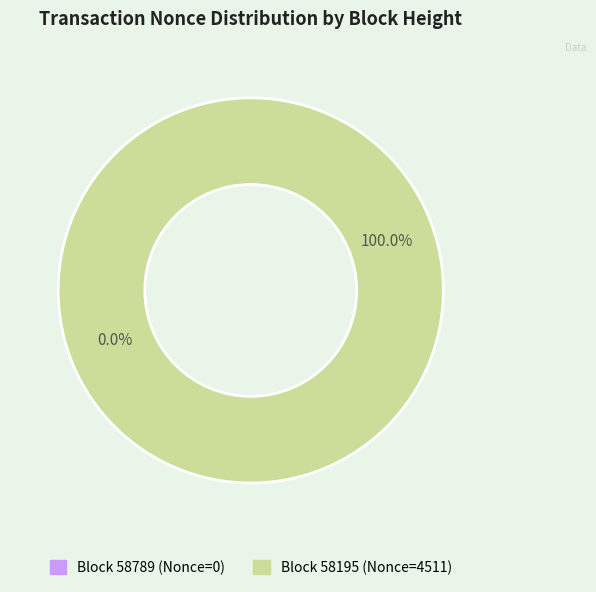

Count the number of slices in the pie.

2